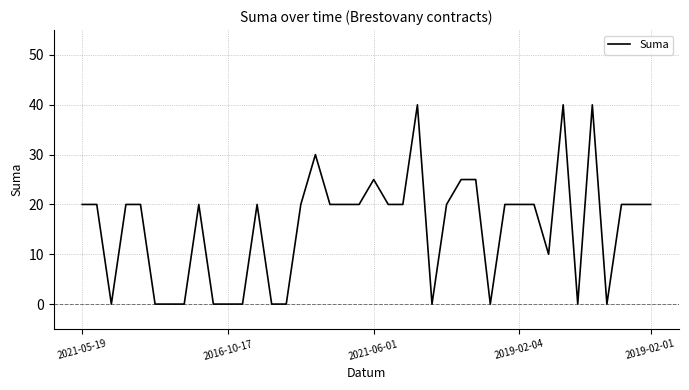

What is the difference between the maximum and minimum values?

40